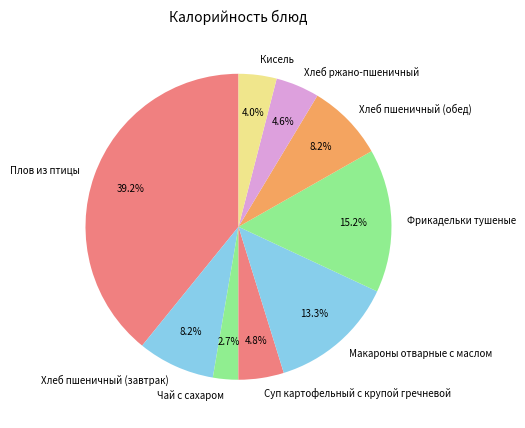

Approximately how many times larger is the value at Хлеб пшеничный (завтрак) compared to Хлеб ржано-пшеничный?

1.8